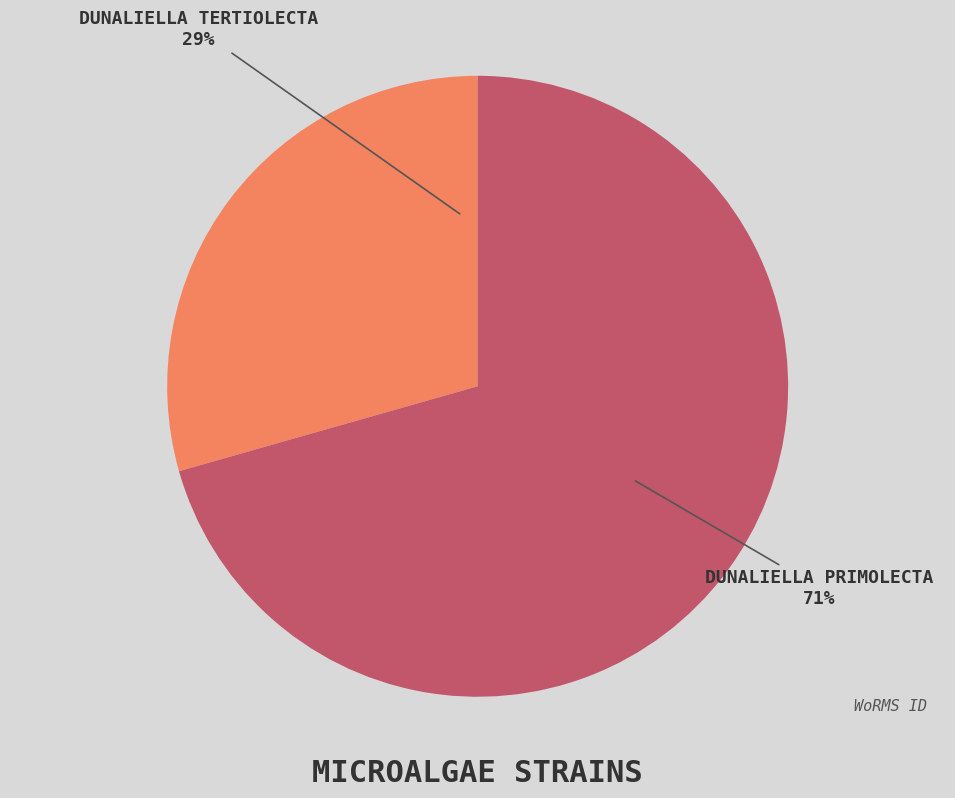

Is there a majority slice in this chart?

Yes